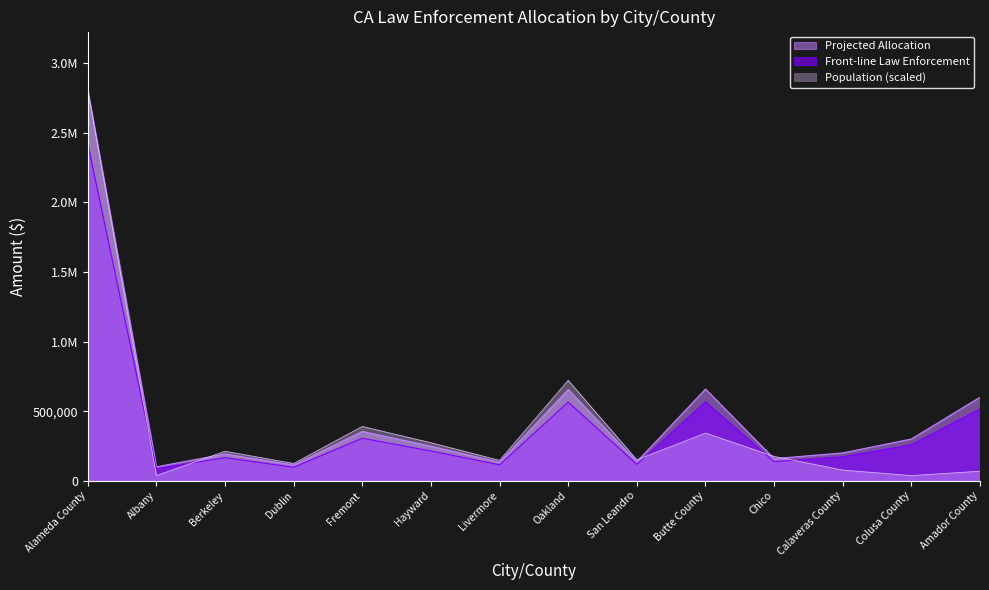

What is the total value across all series at Oakland?

1942127.0